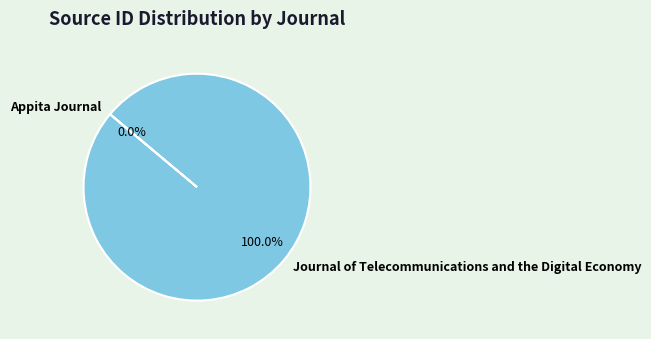

To the nearest percent, what is the average slice percentage?

50%